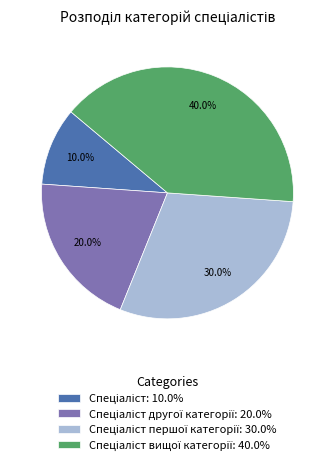

Is there a majority slice in this chart?

No